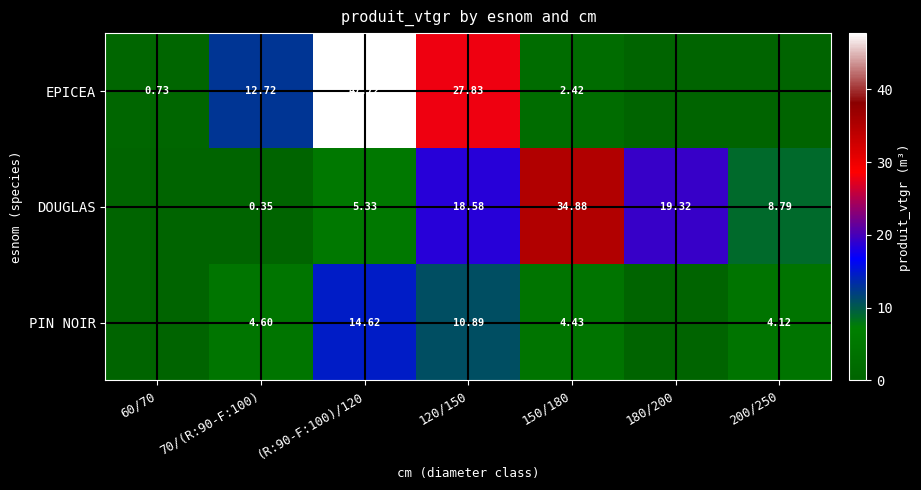

At how many categories does at least one series exceed 2?

6